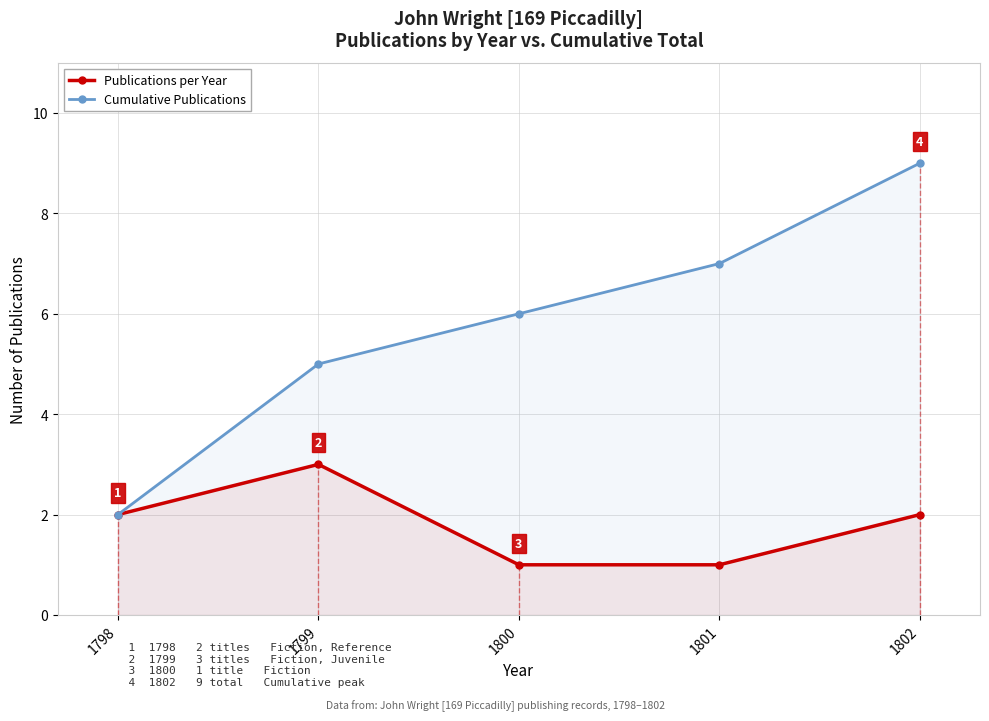

Count the Cumulative Publications values in the range 5 to 7.

3